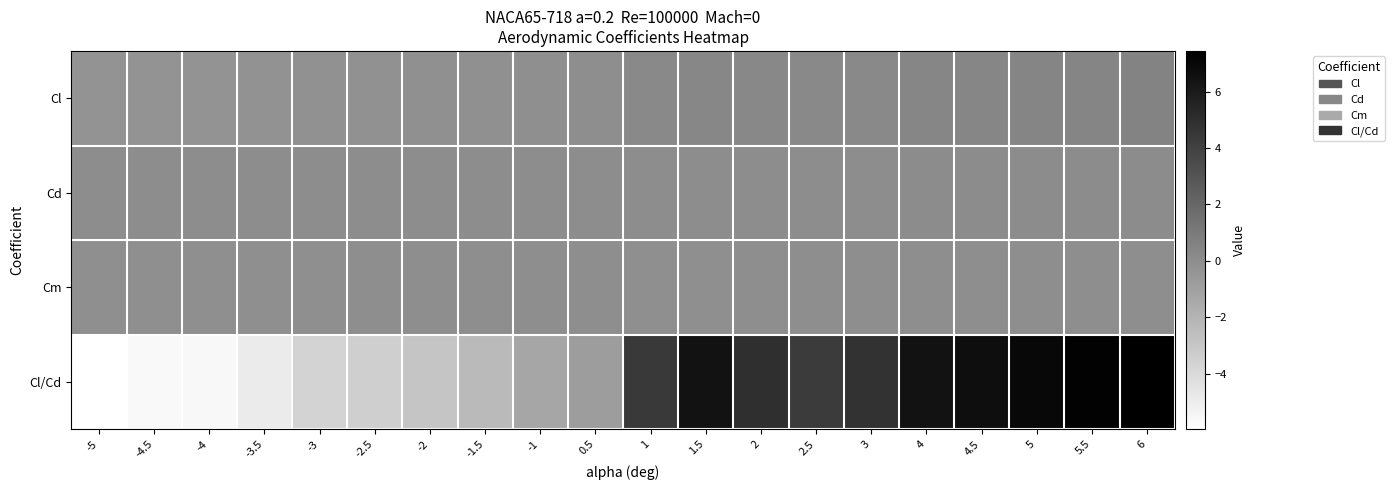

List the series in order of their peak value, highest first.

Cl/Cd, Cl, Cd, Cm